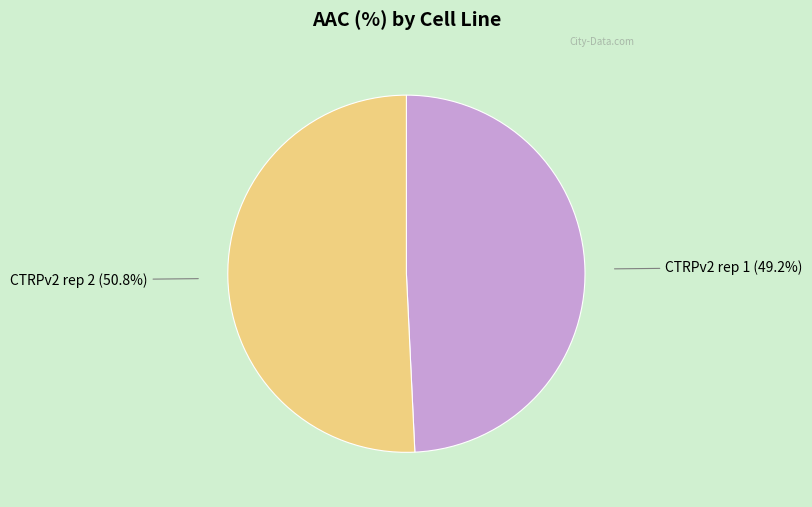

What is the largest slice in the pie chart?

CTRPv2 rep 2